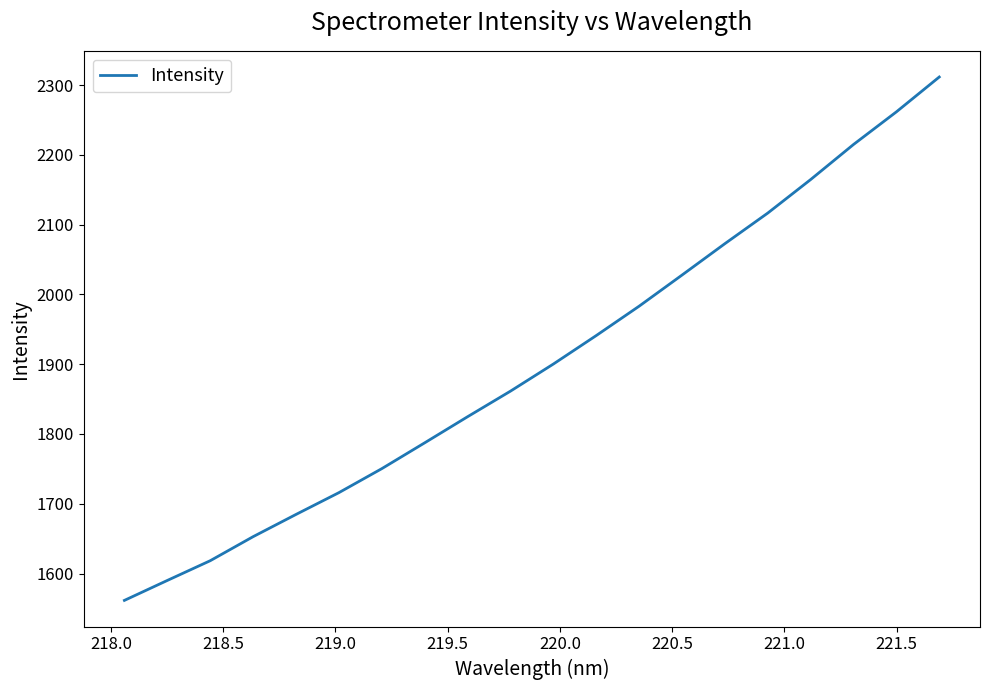

What is the difference between the maximum and minimum values?

750.1